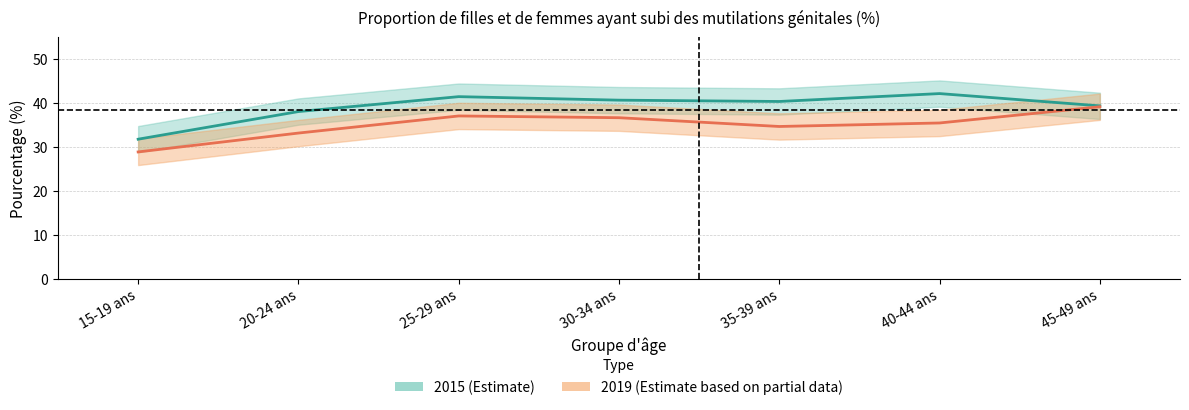

What are all the series names shown in the legend?

2015, 2019